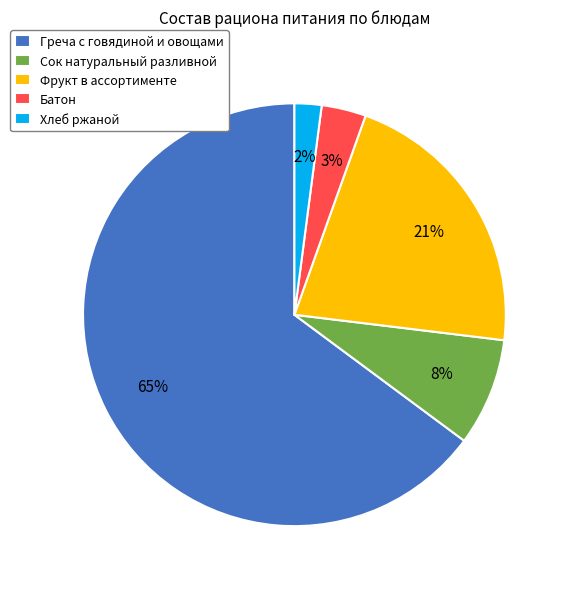

To the nearest percent, what is the average slice percentage?

20%